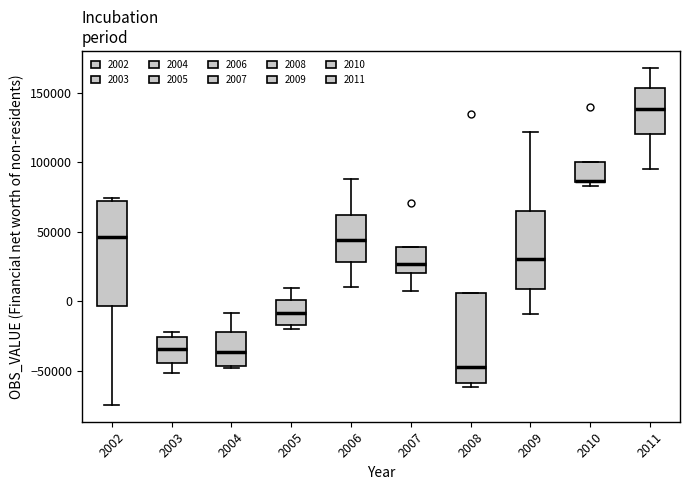

Reading left to right, transcribe this box plot: for each box, give where its median line is, the range the box spans, and where its two whiskers end, as read against the y-axis. The values are not printed on the chart, so give them approximately, as read against the axis.

2002: median 45000, box -5000 to 70000, whiskers -75000 to 75000
2003: median -35000, box -45000 to -25000, whiskers -50000 to -25000 (just above the box's upper edge)
2004: median -35000, box -45000 to -20000, whiskers -50000 to -10000
2005: median -10000, box -15000 to 0, whiskers -20000 to 10000
2006: median 45000, box 30000 to 60000, whiskers 10000 to 90000
2007: median 25000, box 20000 to 40000, whiskers 5000 to 40000
2008: median -50000, box -60000 to 5000, whiskers -60000 (just below the box's lower edge) to 5000
2009: median 30000, box 10000 to 65000, whiskers -10000 to 120000
2010: median 85000, box 85000 to 100000, whiskers 85000 (just below the box's lower edge) to 100000
2011: median 140000, box 120000 to 155000, whiskers 95000 to 170000